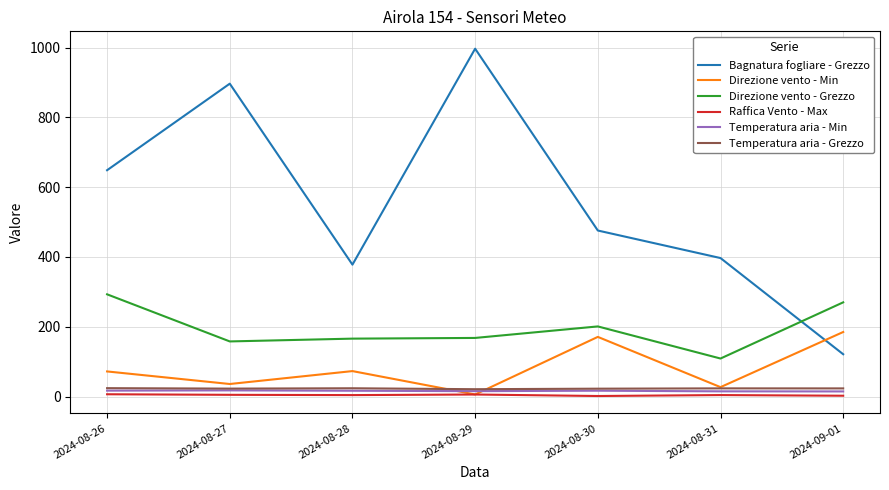

Which series has the largest total across all categories?

Bagnatura fogliare - Grezzo